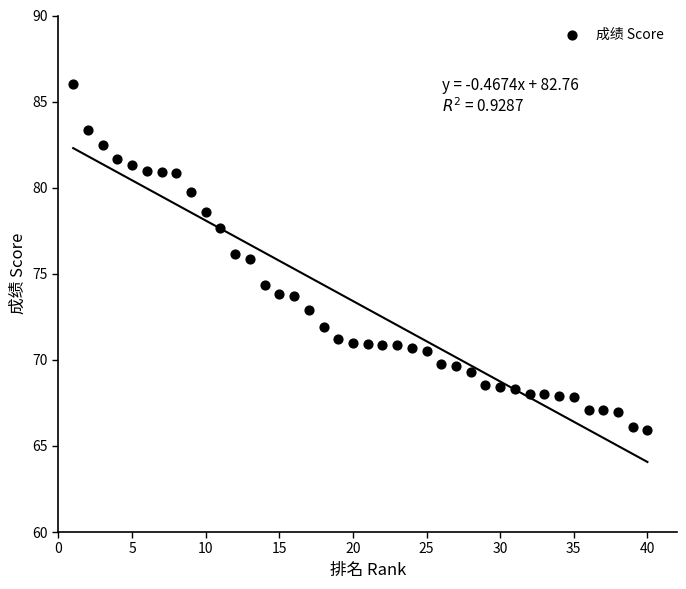

What is the range of X values (max minus min)?

39.0